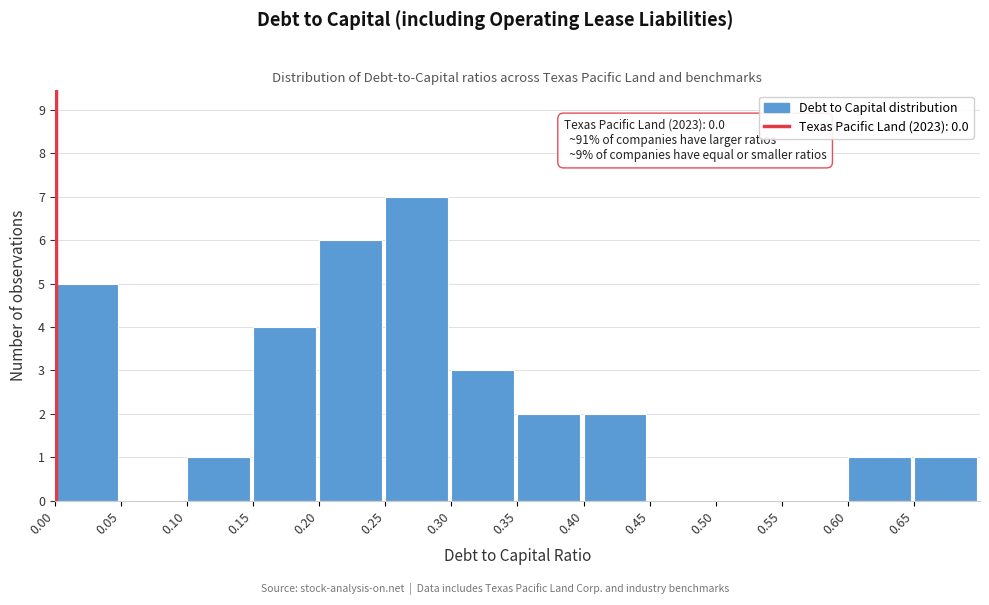

Which range on the x-axis has the tallest bar?

0.25 to 0.30